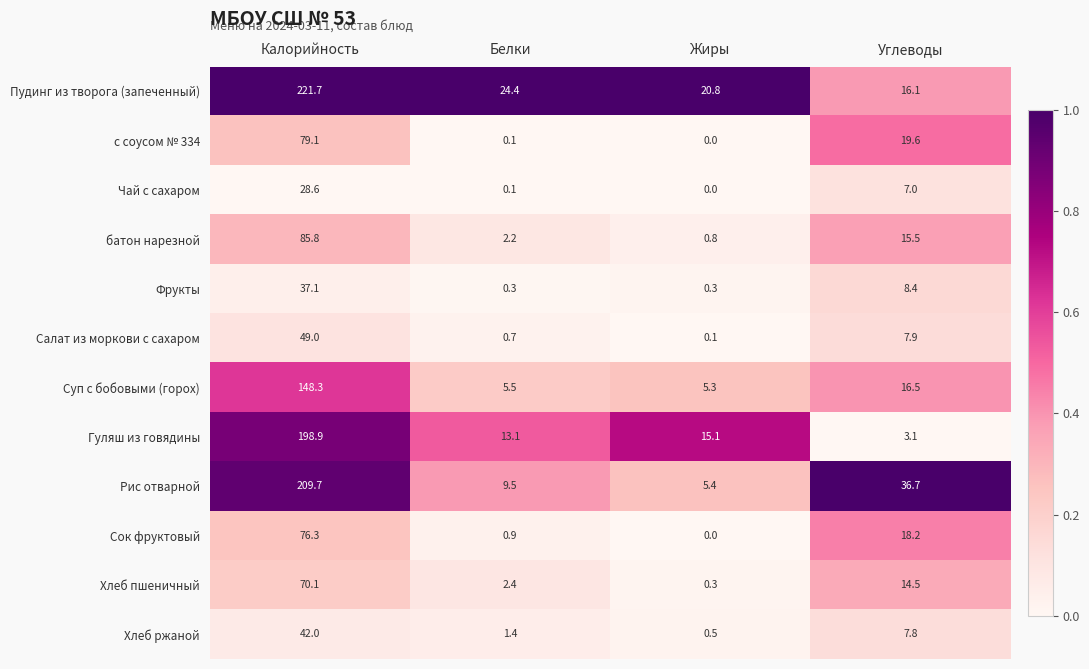

Rank the categories by Пудинг из творога (запеченный) value from lowest to highest.

Углеводы, Жиры, Белки, Калорийность